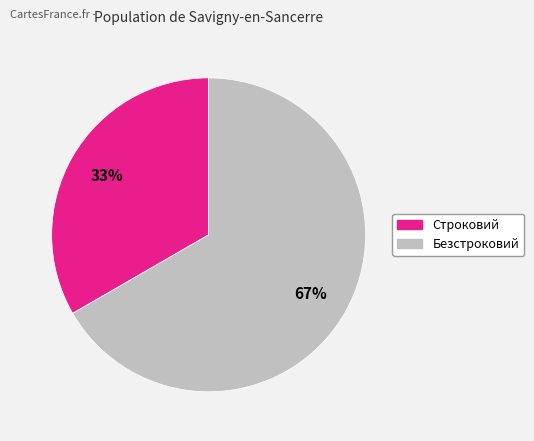

True or false: Строковий accounts for 26% of the total.

False